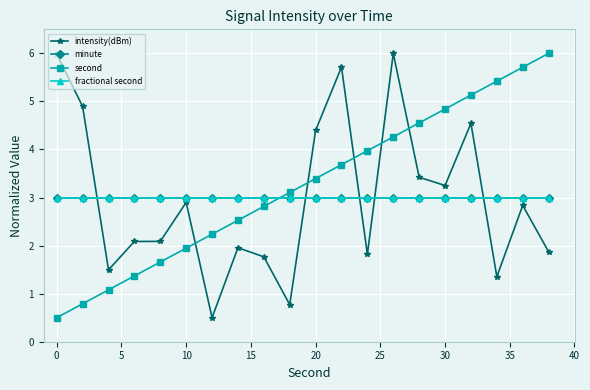

Does the chart have visible grid lines?

Yes